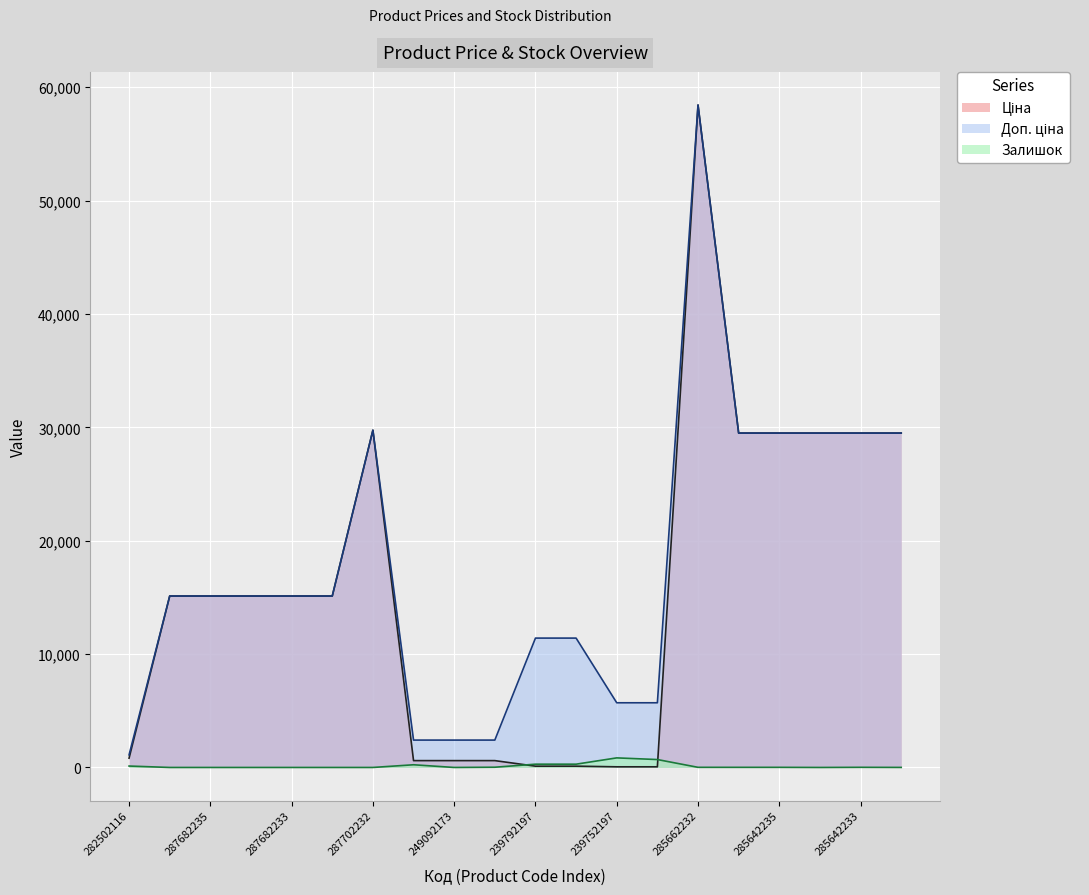

Which category has the lowest value across all series?

287682236